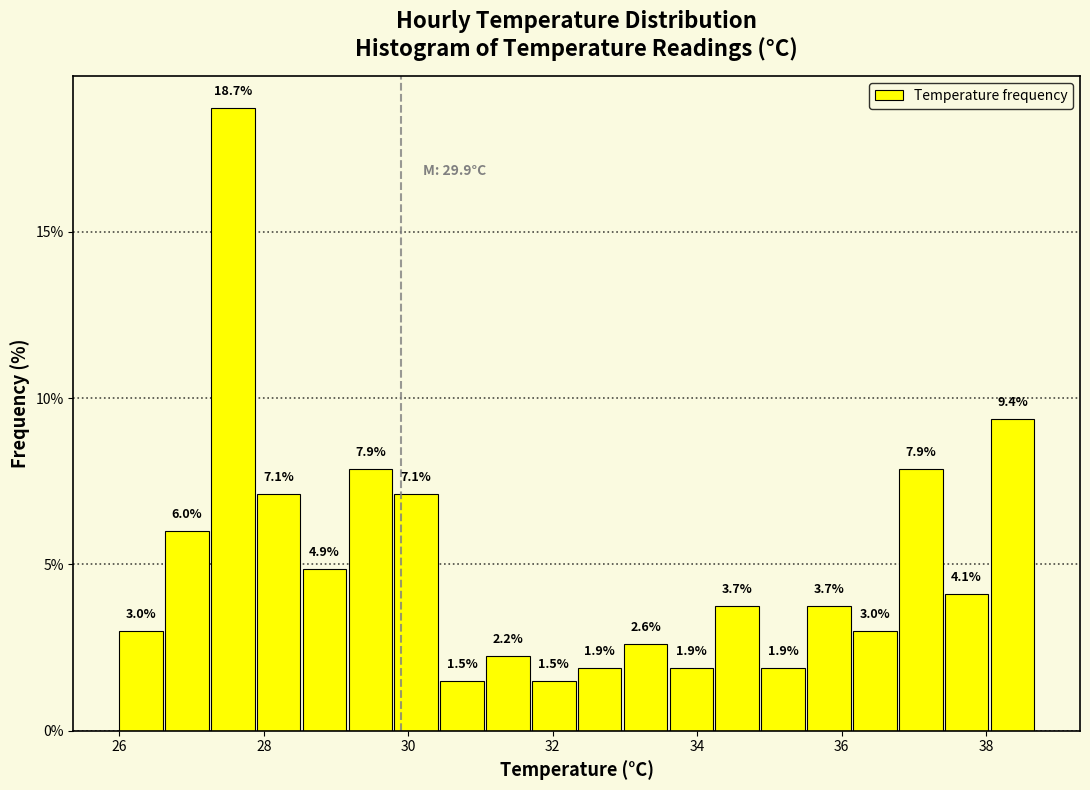

Around what value on the x-axis is the tallest bar? Give the approximate position of its centre, as read against the axis.

27.6